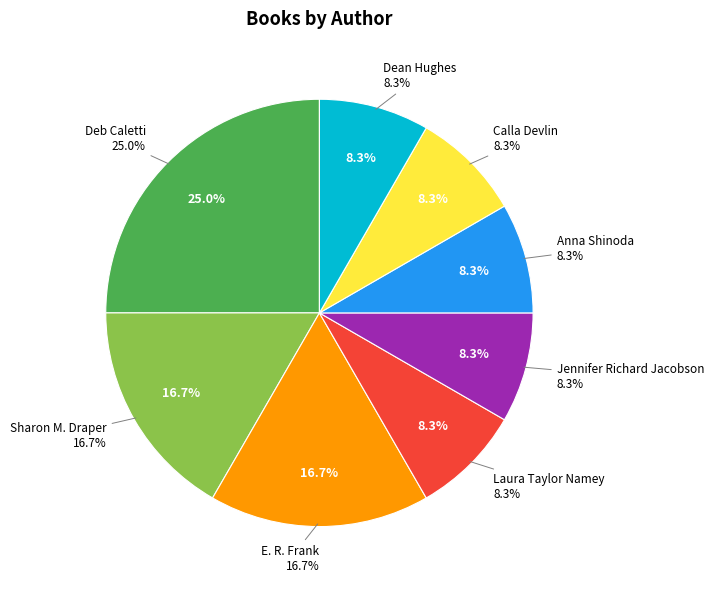

What is the total percentage of E. R. Frank and Dean Hughes?

25.0%